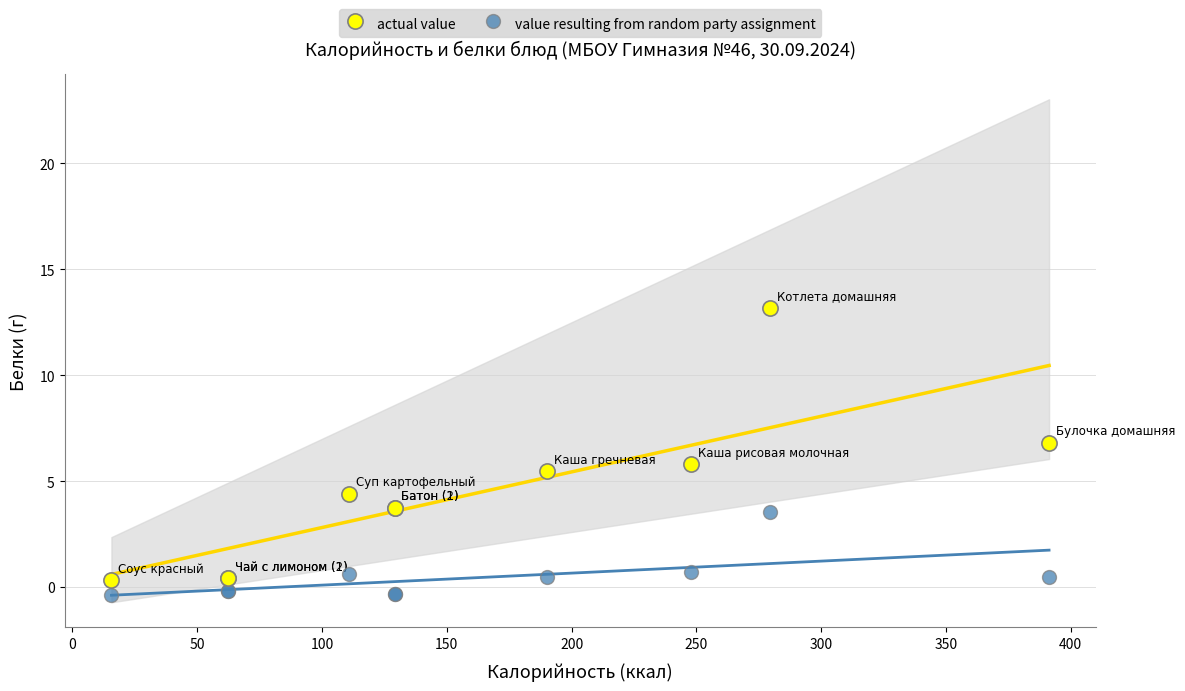

Which series has the widest spread of Y values?

actual value